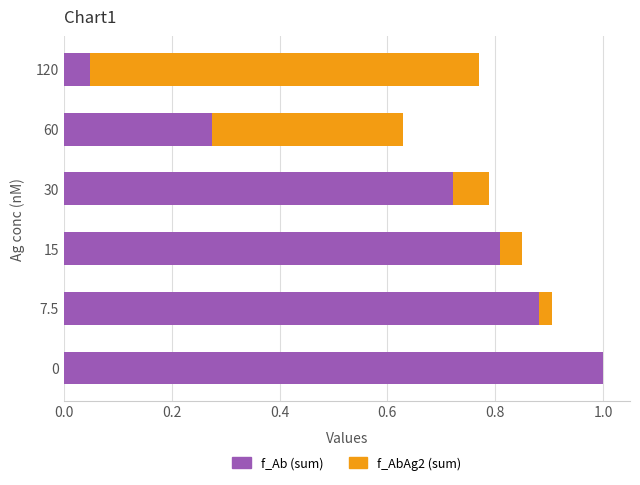

What is the total value across all series at 30?

0.8